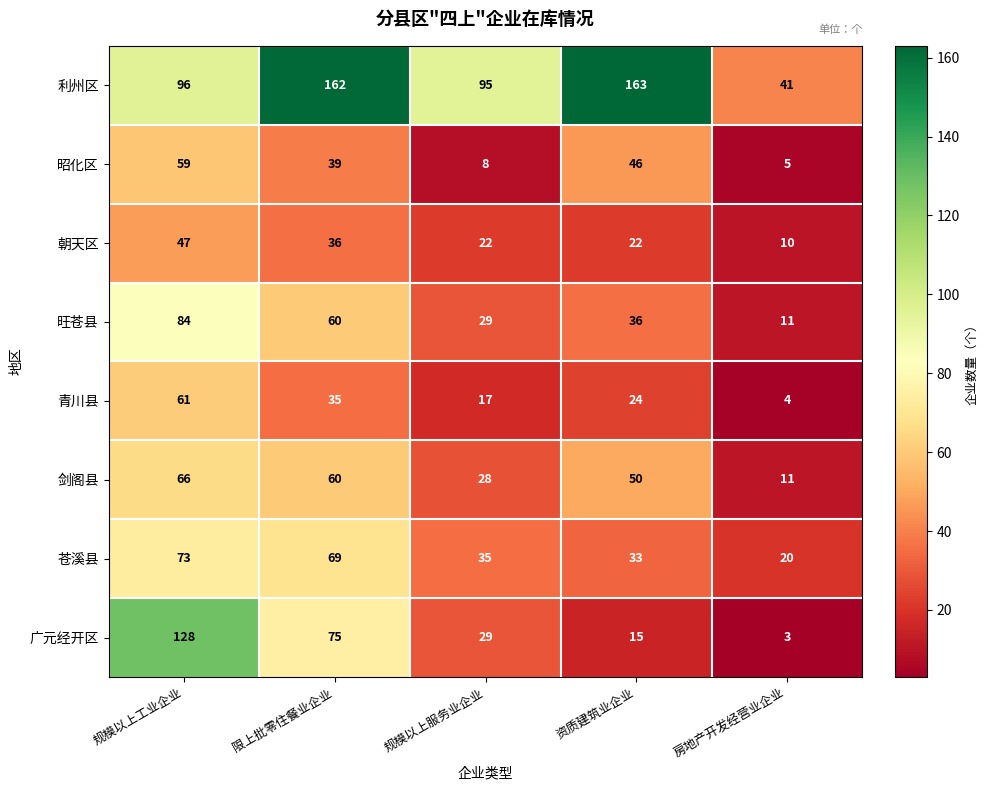

What is the average value of the 旺苍县 series?

44